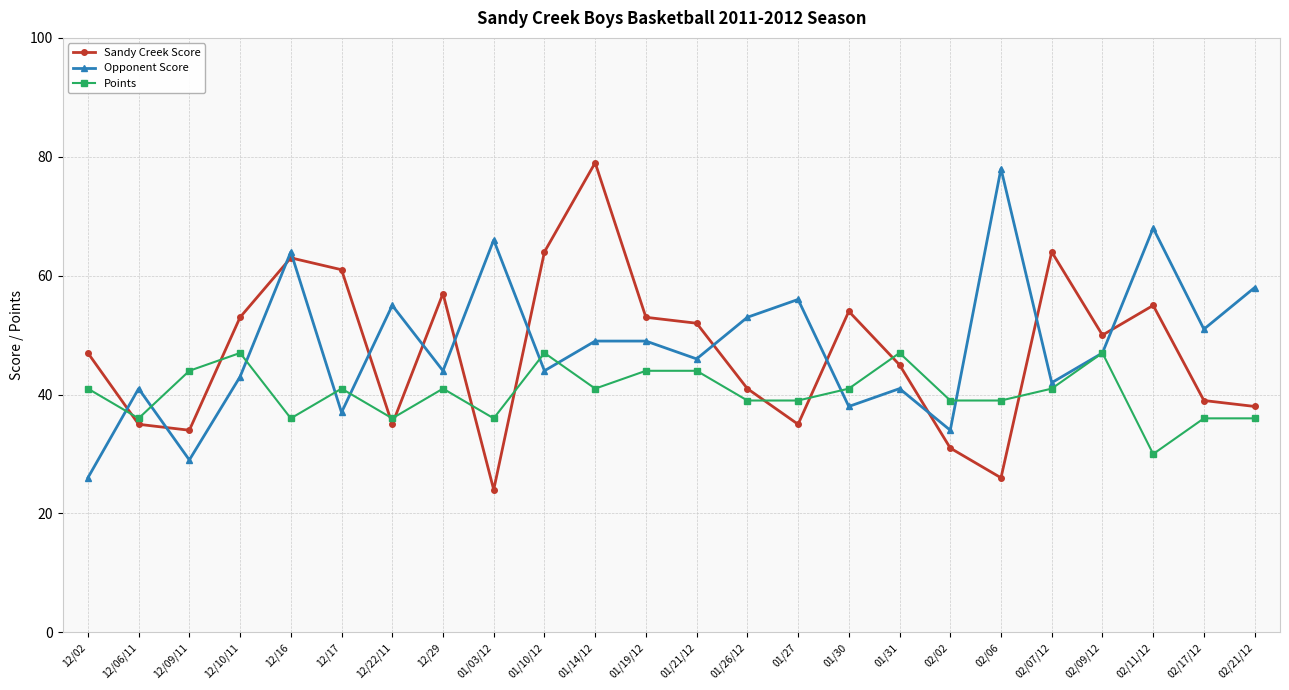

At 01/03/12, list the series in order from smallest to largest.

Sandy Creek Score, Points, Opponent Score